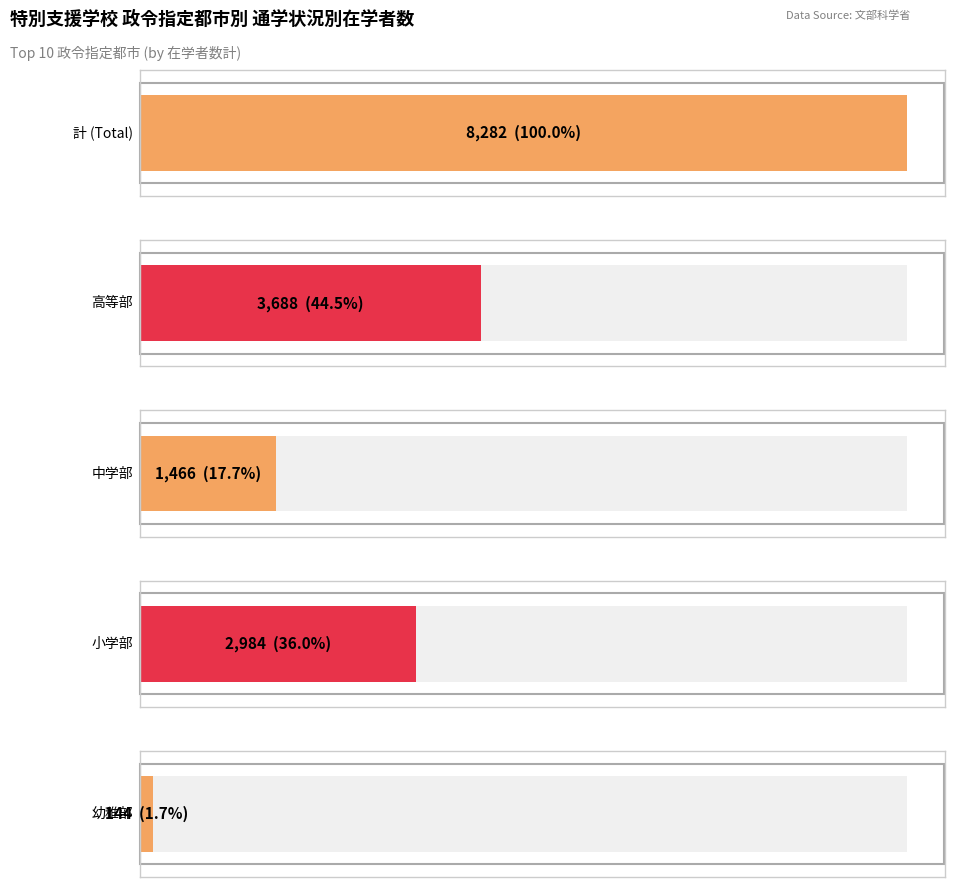

Rank the series at 札幌市 from highest to lowest value.

計, 高等部, 小学部, 中学部, 幼稚部